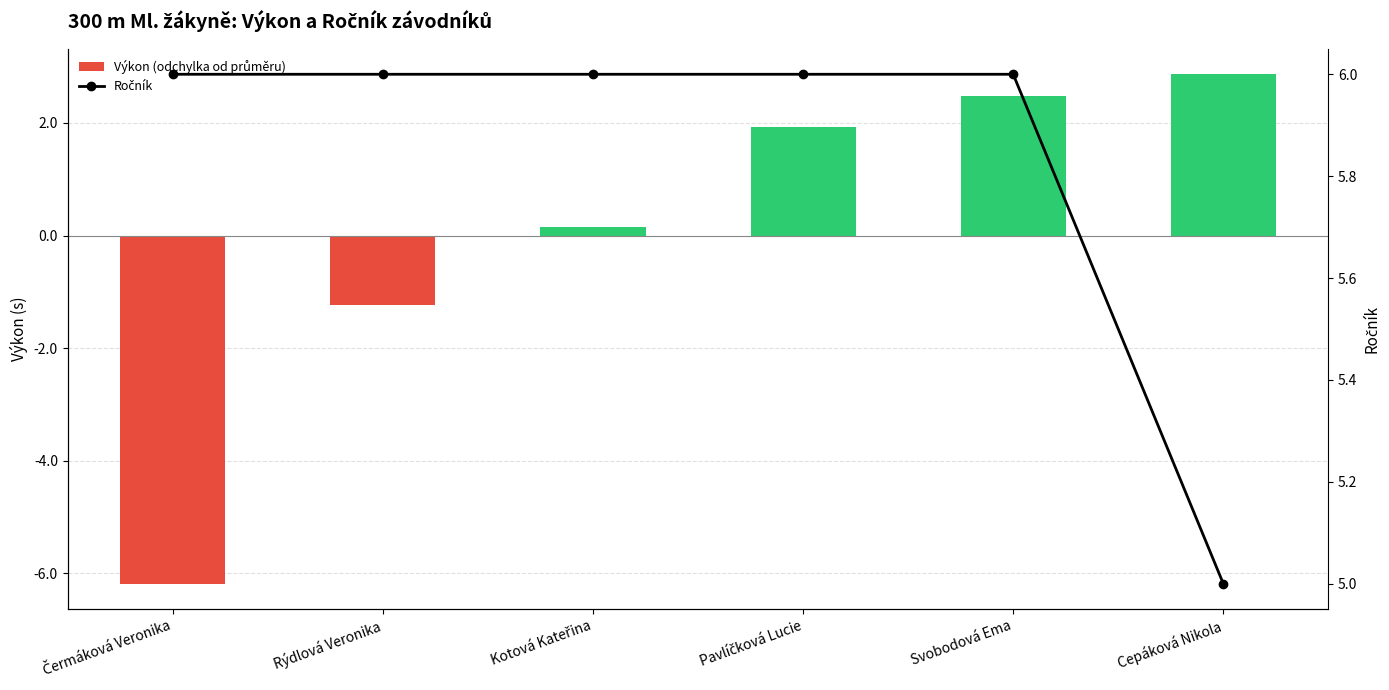

The Ročník series shows 8.8 at Kotová Kateřina. True or false?

False